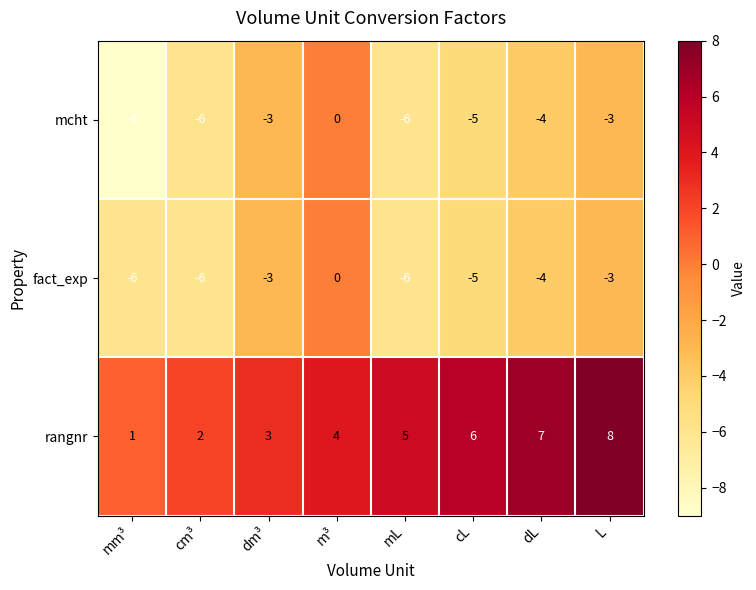

What is the sum of all mcht values?

-36